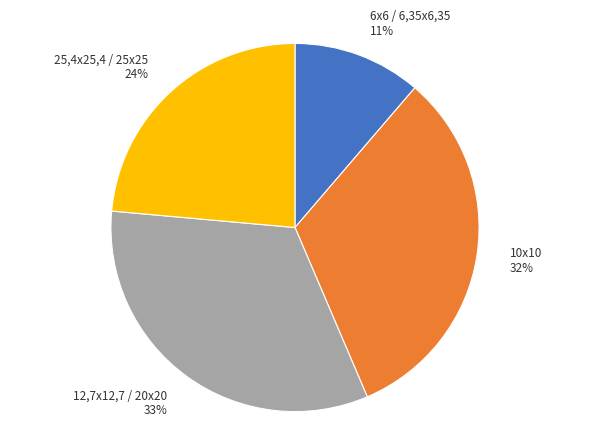

Do 10х10 and 12,7х12,7 / 20х20 together represent more than half of the pie?

Yes